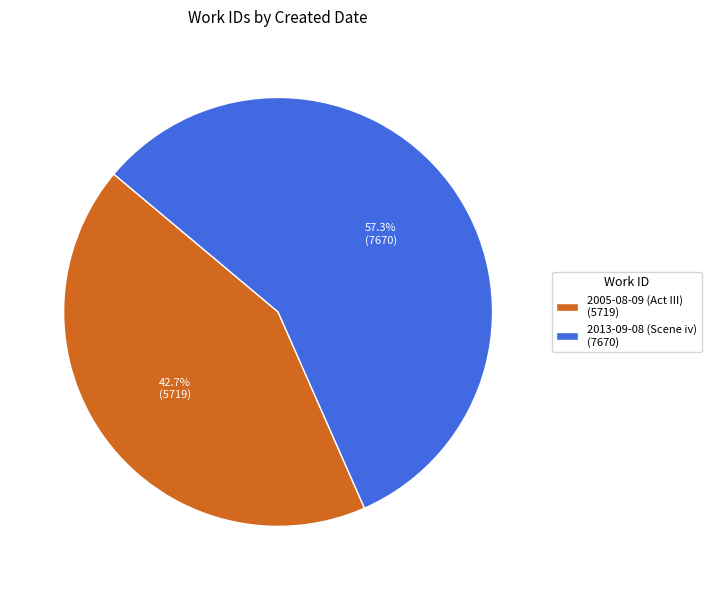

To the nearest percent, what portion does 2013-09-08 (Scene iv) represent?

57%